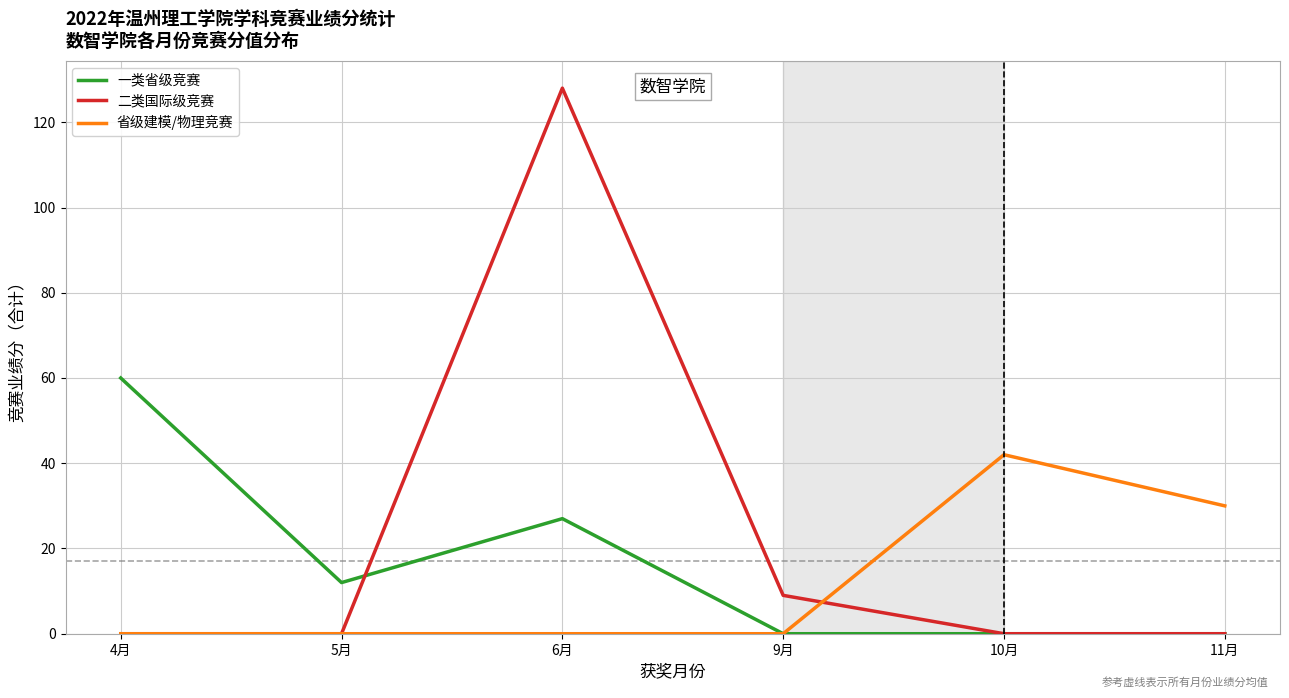

Where do 二类国际级竞赛 and 一类省级竞赛 first cross each other?

5月 and 6月